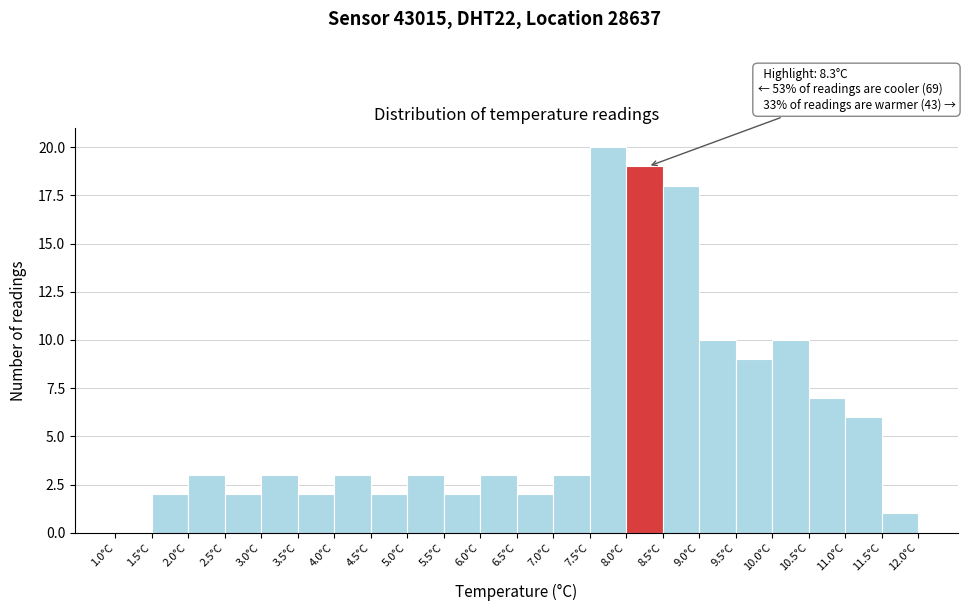

Over which range of the x-axis is the bar tallest?

7.5 to 8.0